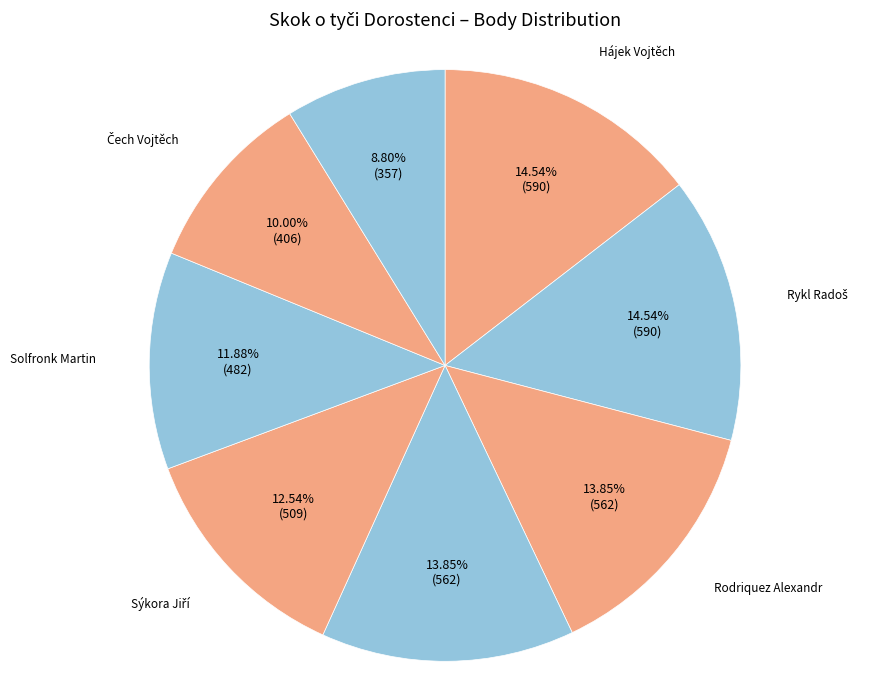

How many segments does this pie chart have?

8